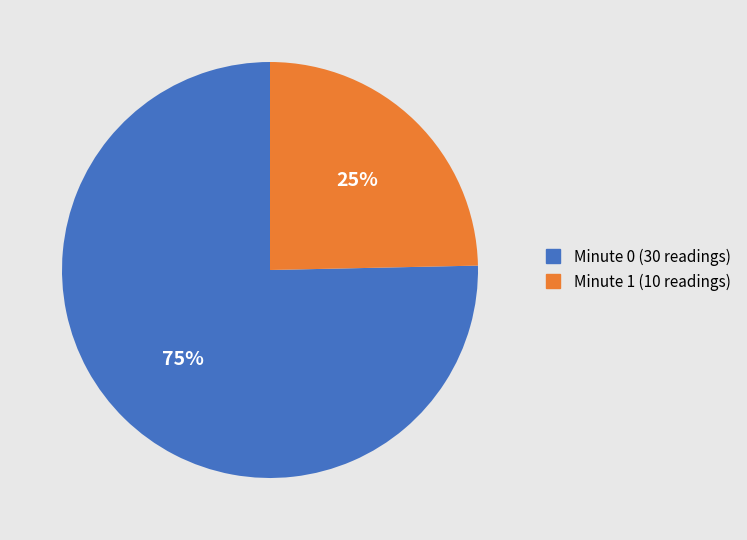

To the nearest percent, what is the average slice percentage?

50%